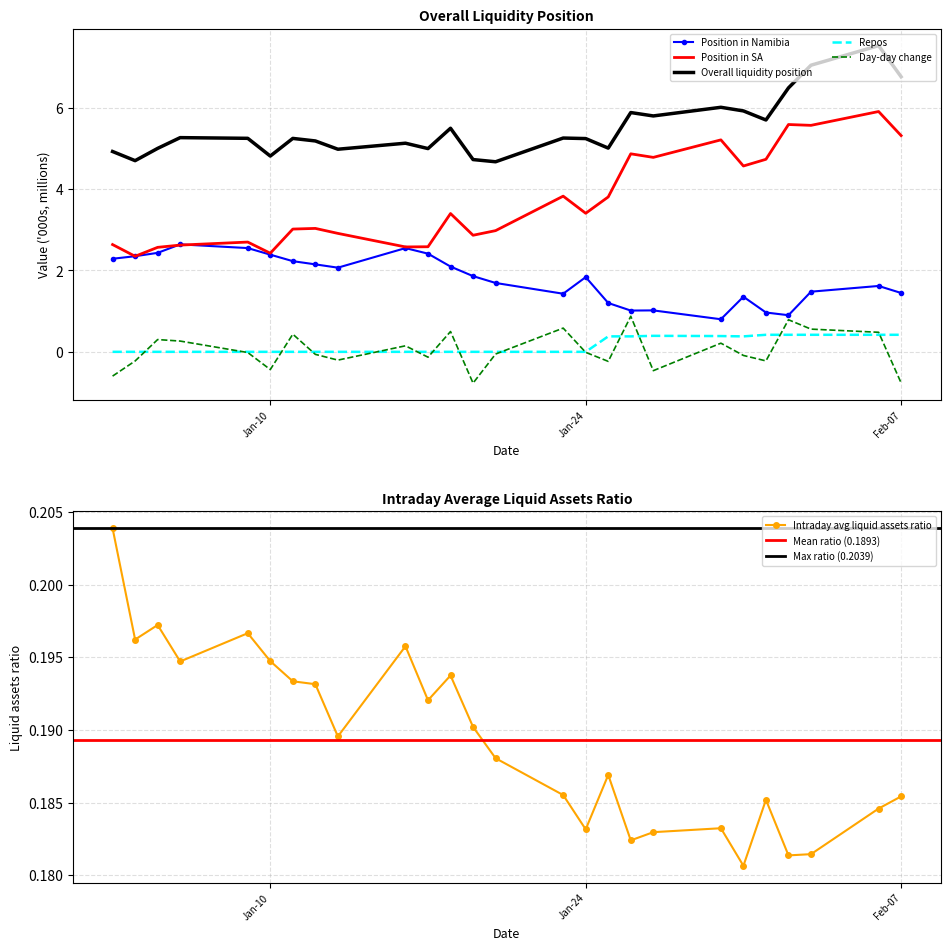

What is the difference between the maximum and second lowest values in the Position in SA series?

3.5